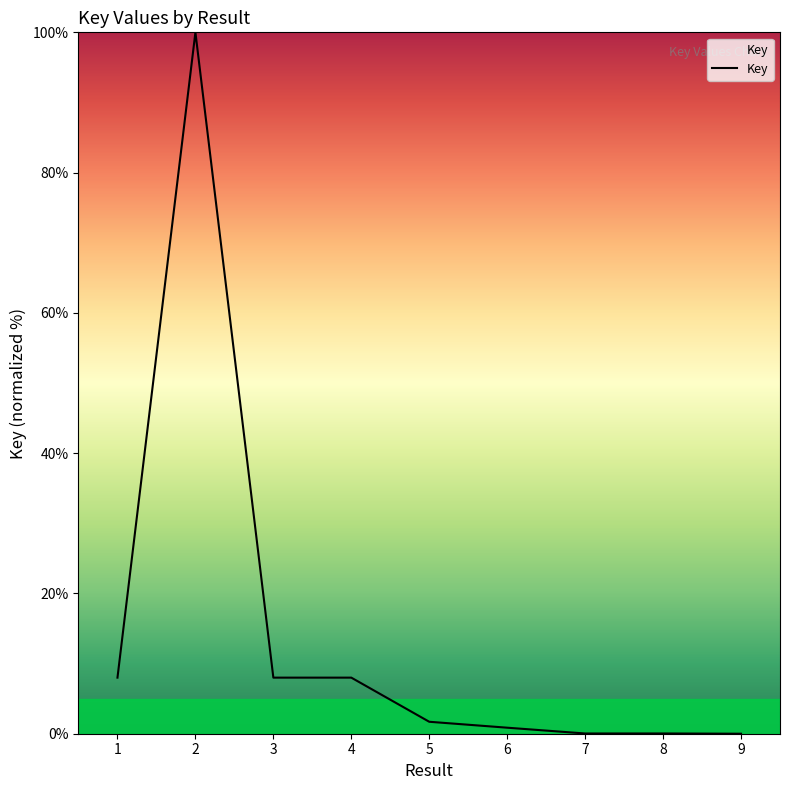

Where does the data first go above 1?

1